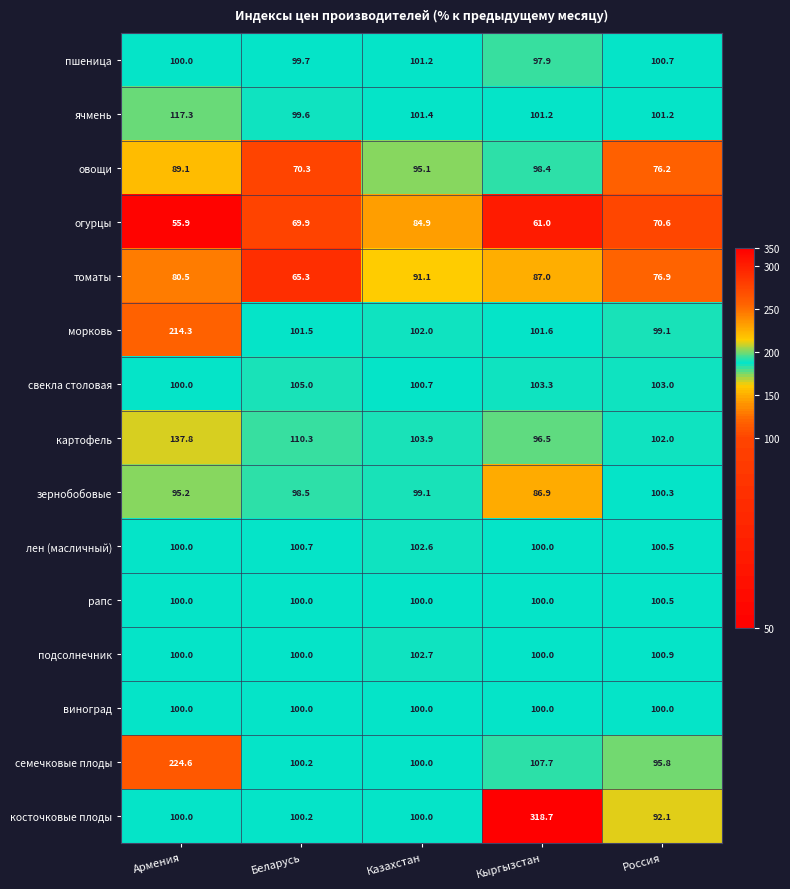

What is the difference between the maximum and minimum values in the овощи series?

28.1